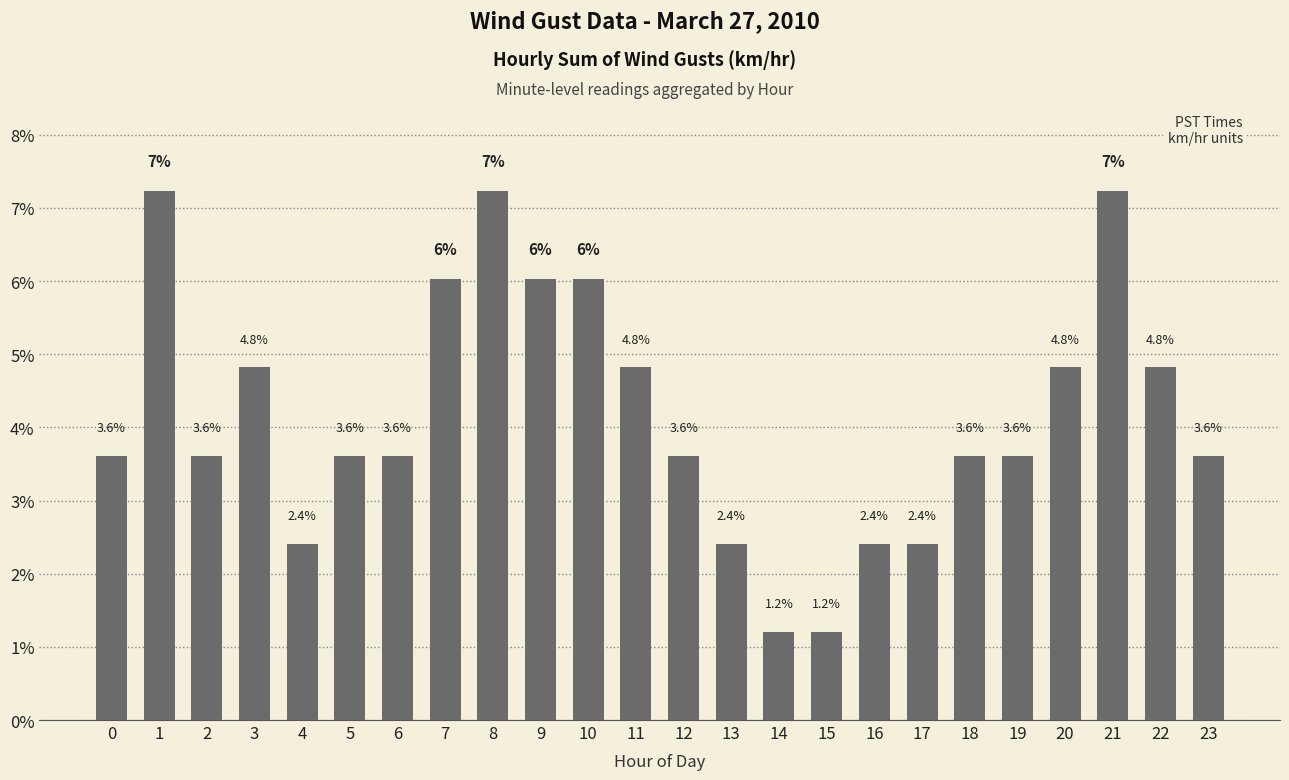

What is the change in value from 9 to 11?

-1.2